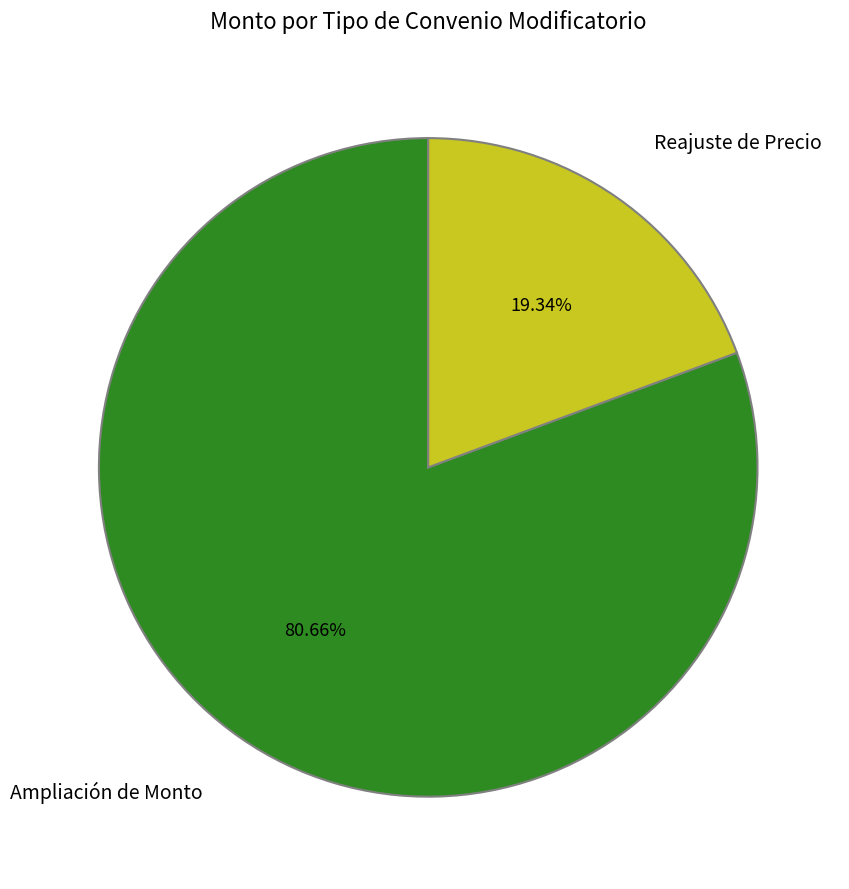

Between Reajuste de Precio and Ampliación de Monto, which is larger?

Ampliación de Monto